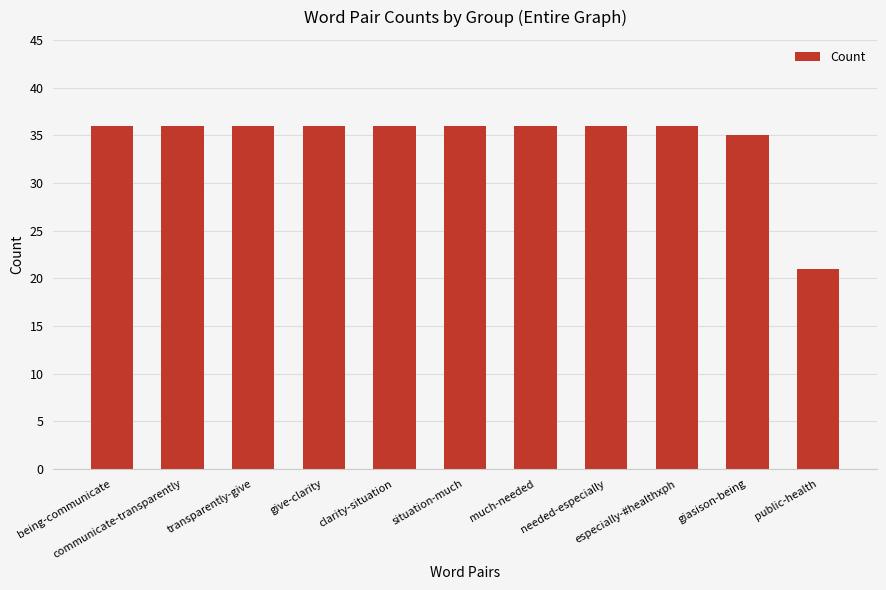

Reading left to right, list all the values displayed in this chart.

36	36	36	36	36	36	36	36	36	35	21